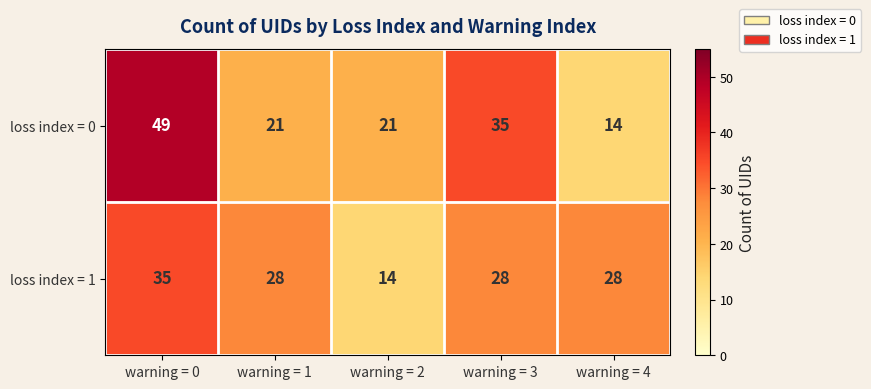

What is the spread (max minus min) of values at warning = 0?

14